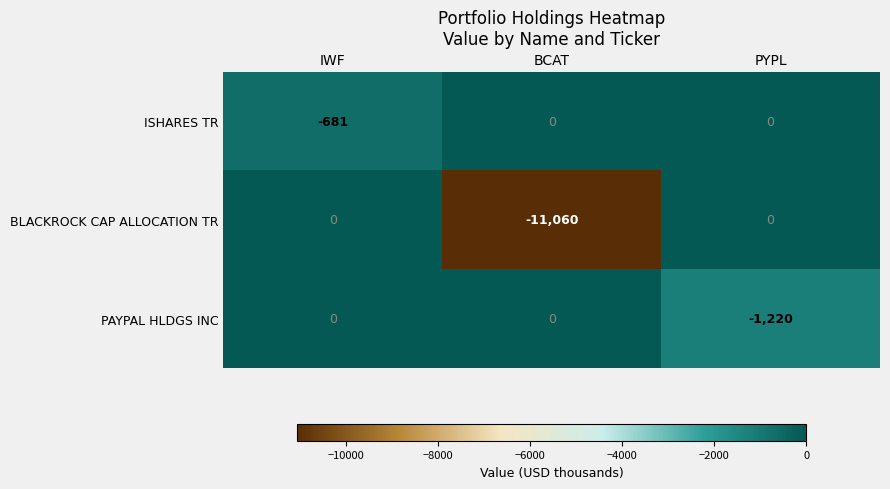

What is the average value of the ISHARES TR series?

-227